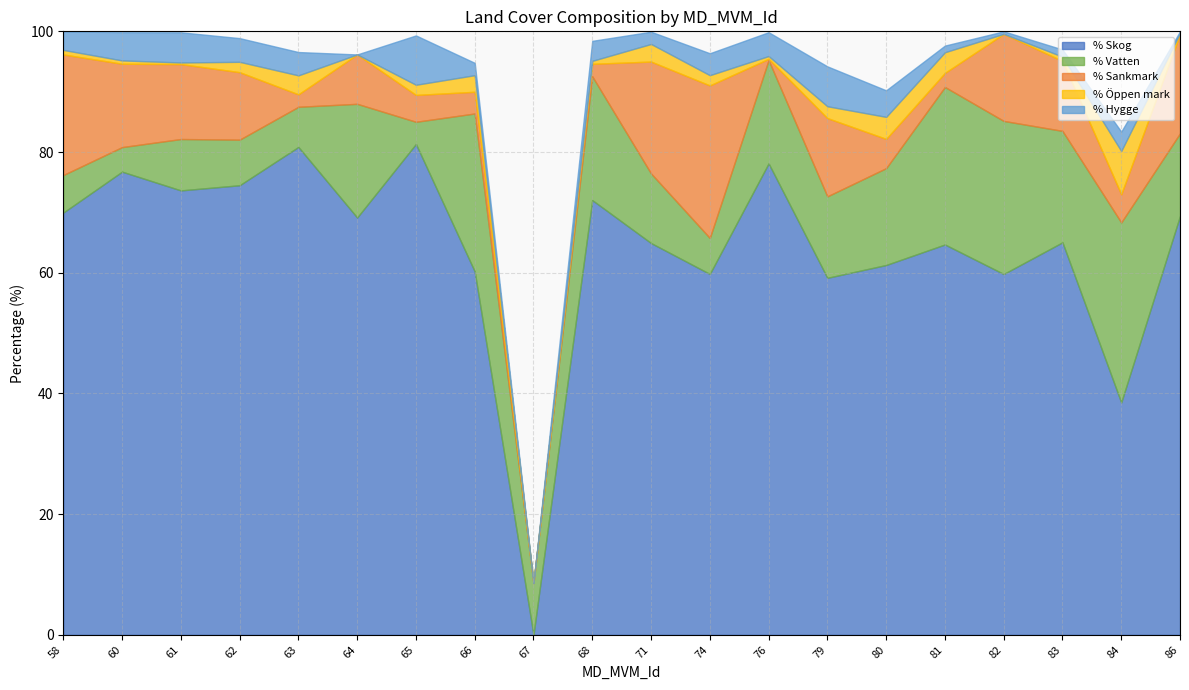

Which series has the largest total across all categories?

% Skog